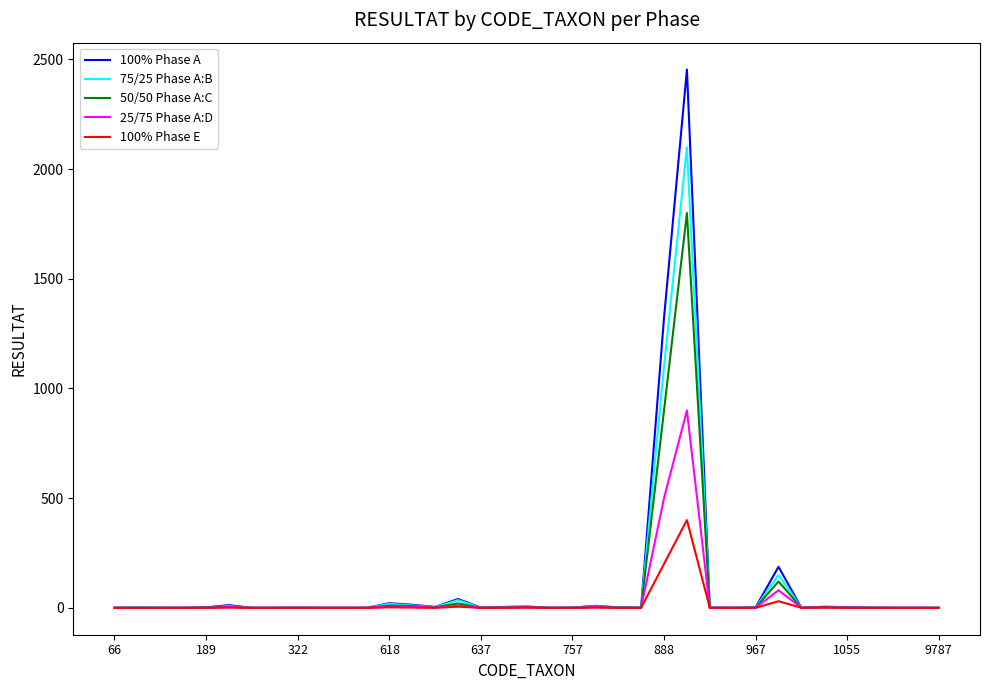

List the series in order of their peak value, highest first.

100% Phase A, 75/25 Phase A:B, 50/50 Phase A:C, 25/75 Phase A:D, 100% Phase E